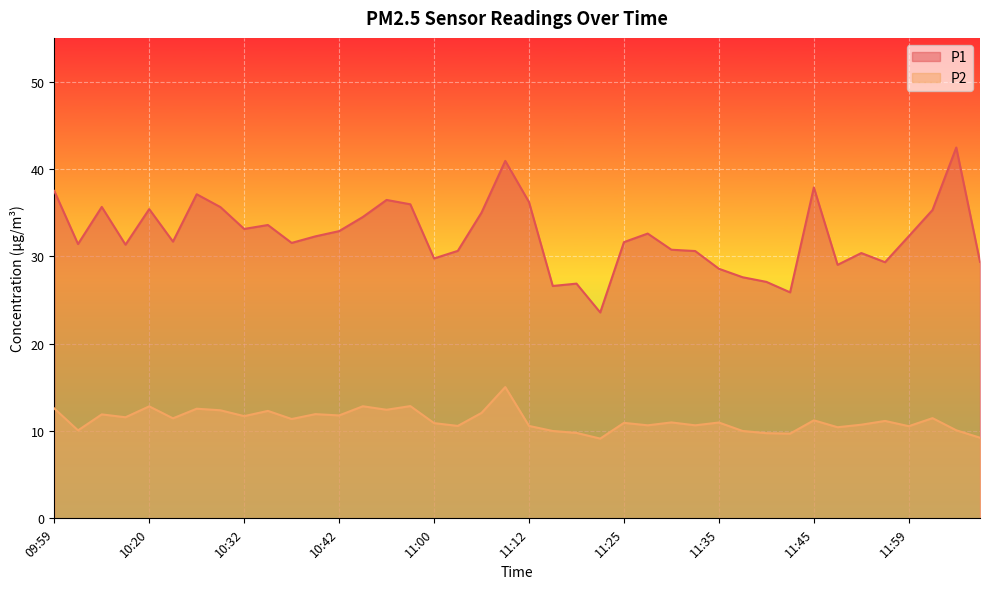

How many data points in P1 are less than 32?

20